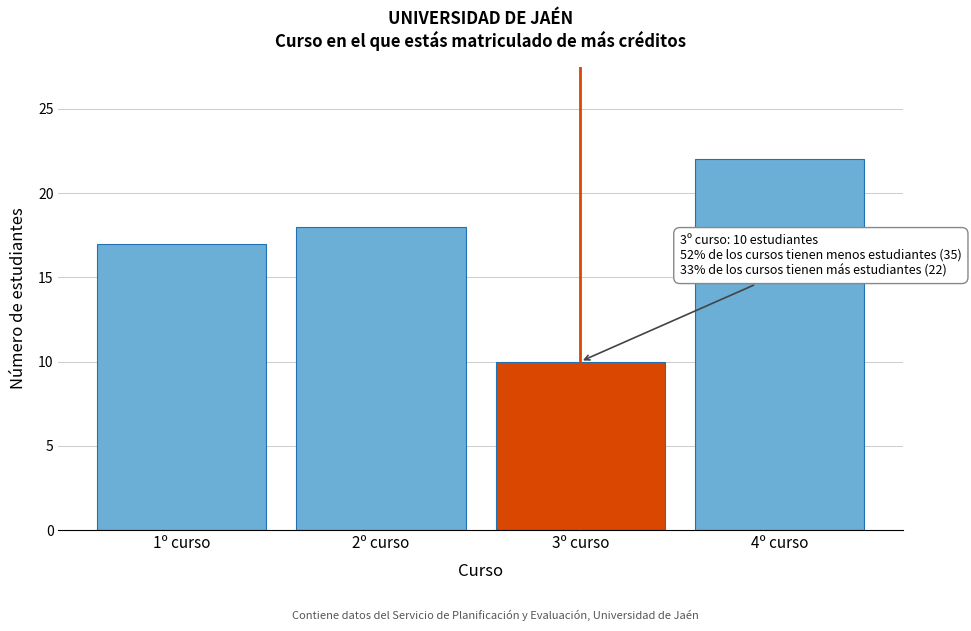

Reading left to right, list all the values displayed in this chart.

17	18	10	22